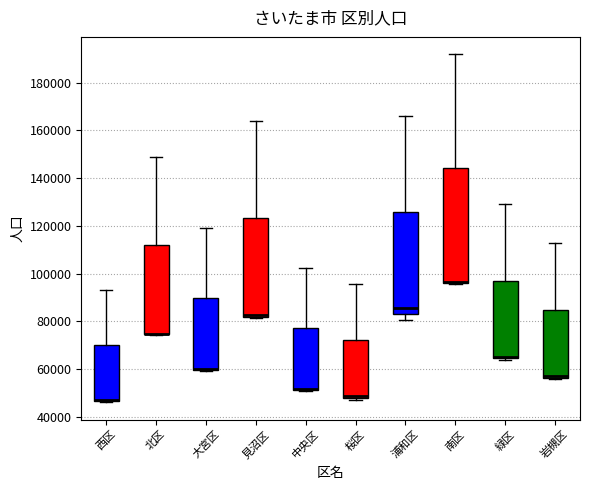

Comparing the boxes themselves (not the whiskers), which one is the tallest?

南区